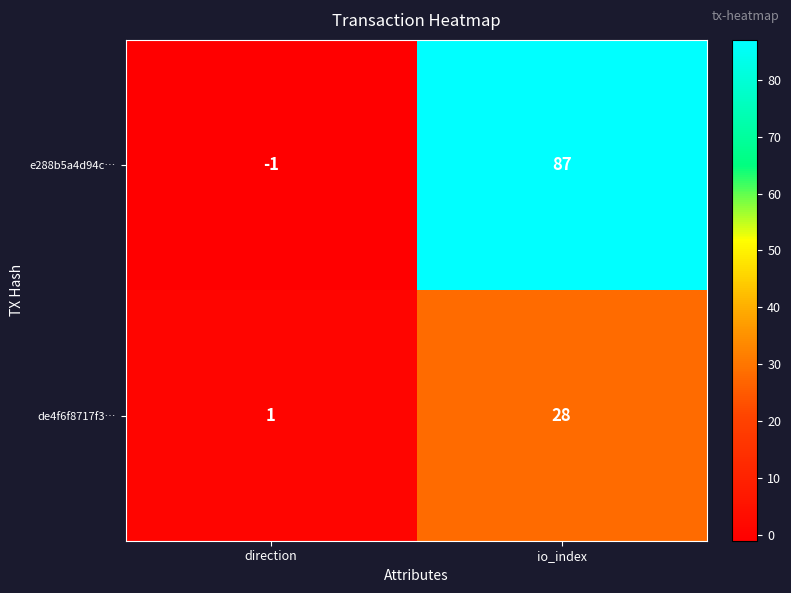

Between direction and io_index, which series saw the biggest shift?

e288b5a4d94c…